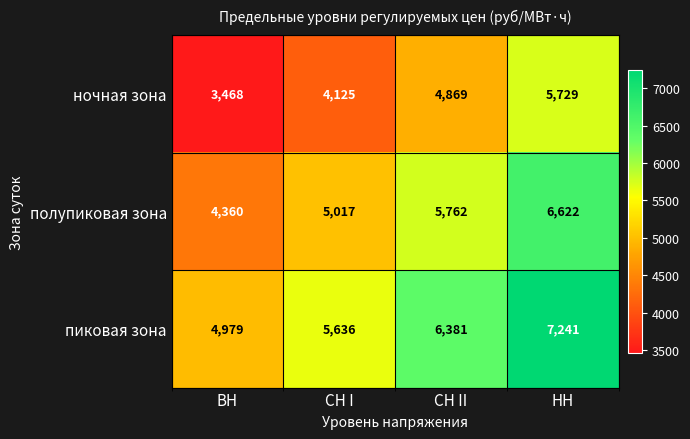

Reading right to left, transcribe all the data shown in this chart.

ночная зона: НН=5729	СН II=4869	СН I=4125	ВН=3468
полупиковая зона: НН=6622	СН II=5762	СН I=5017	ВН=4360
пиковая зона: НН=7241	СН II=6381	СН I=5636	ВН=4979